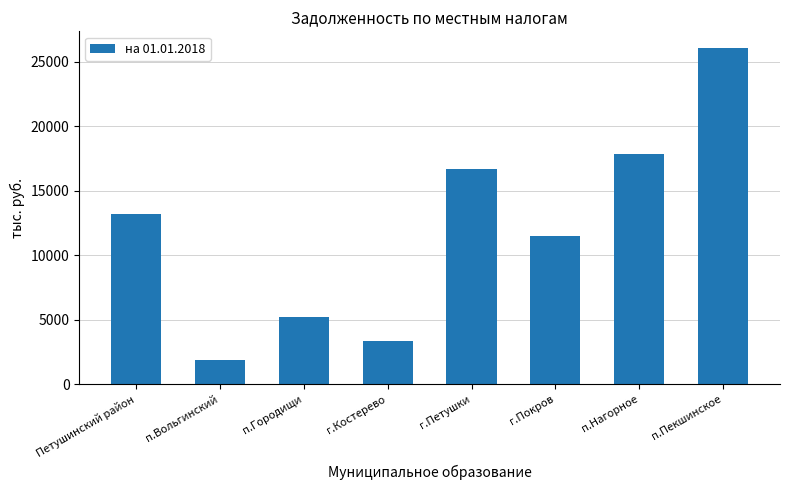

What is the ratio of the value at п.Нагорное to the value at г.Петушки?

1.1